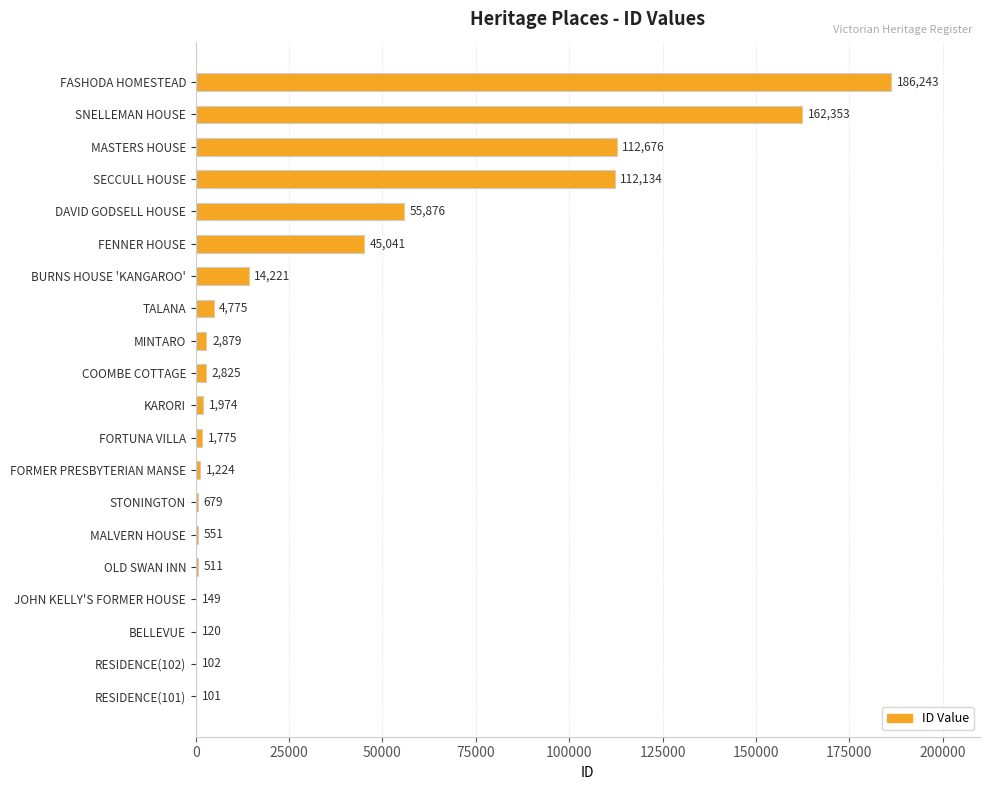

Are the bars grouped side by side (vs. stacked)?

No